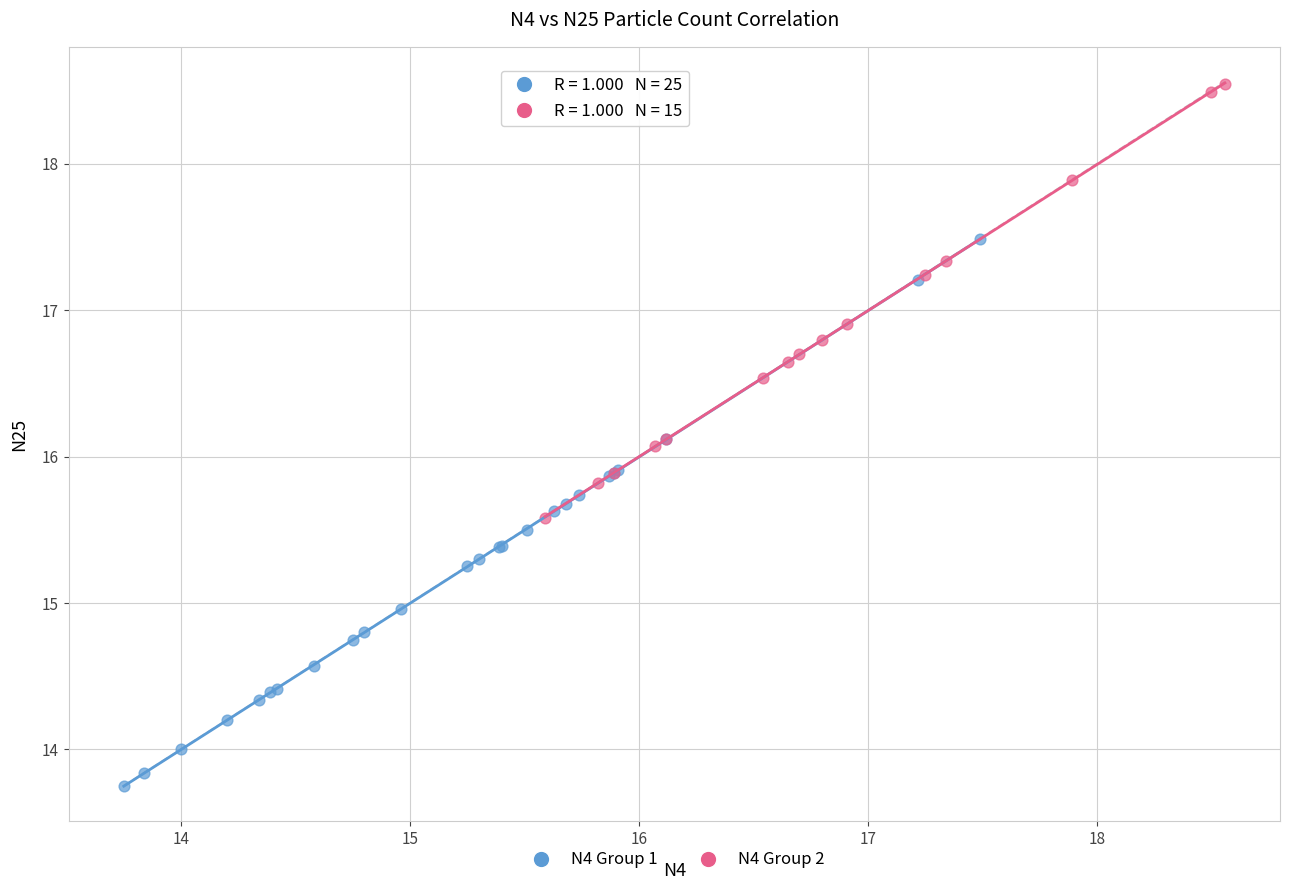

Which series contains the lowest Y value?

N4 Group 1